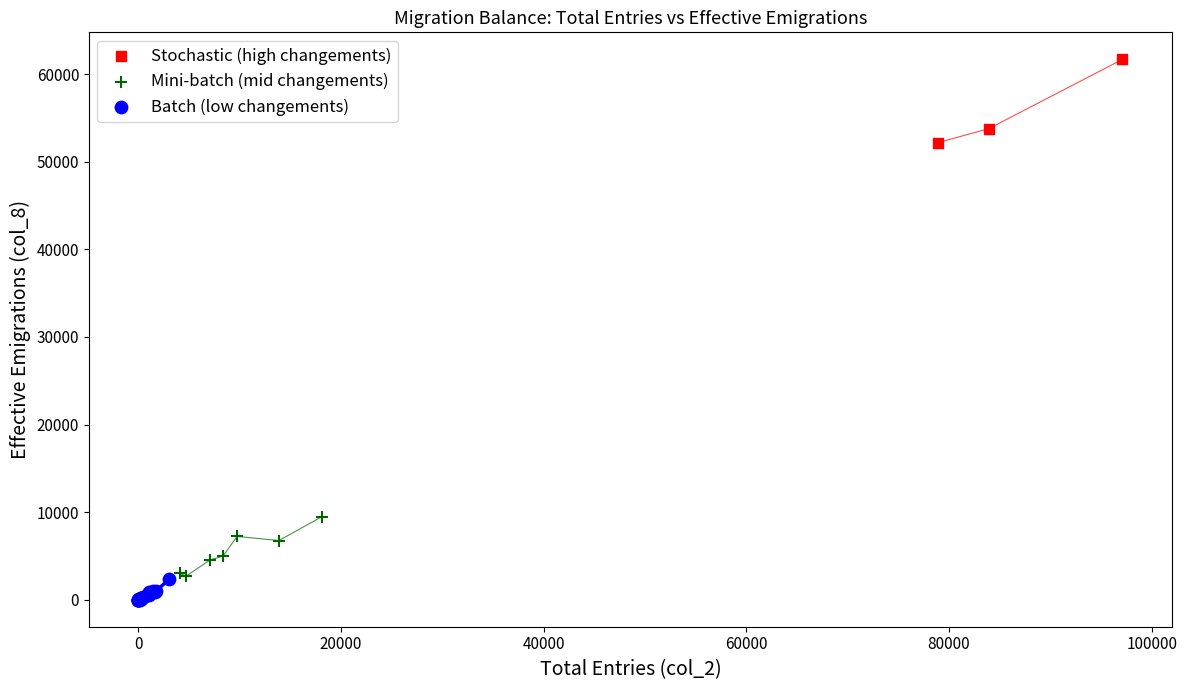

What are all the series names shown in the legend?

Stochastic (high changements), Mini-batch (mid changements), Batch (low changements)